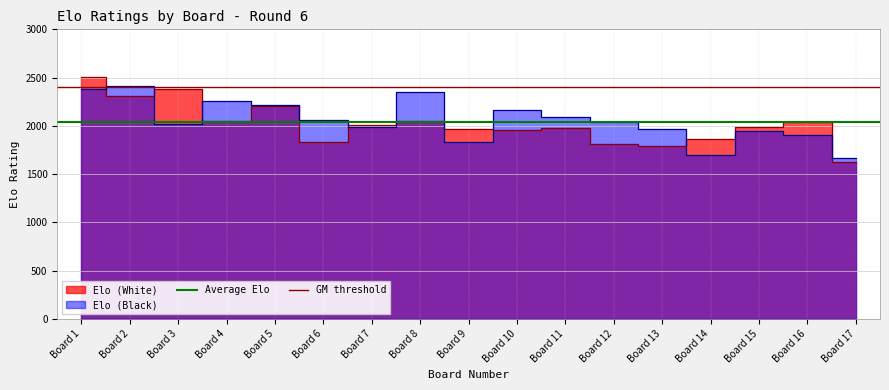

The value of GM threshold at Board 2 is 635.8. True or false?

False